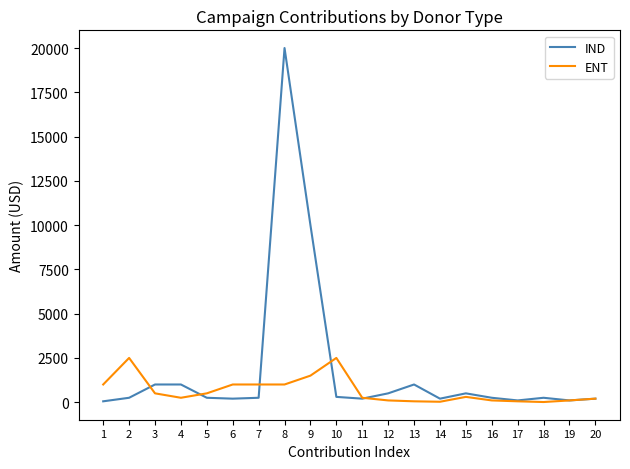

What is the sum of all ENT values?

12935